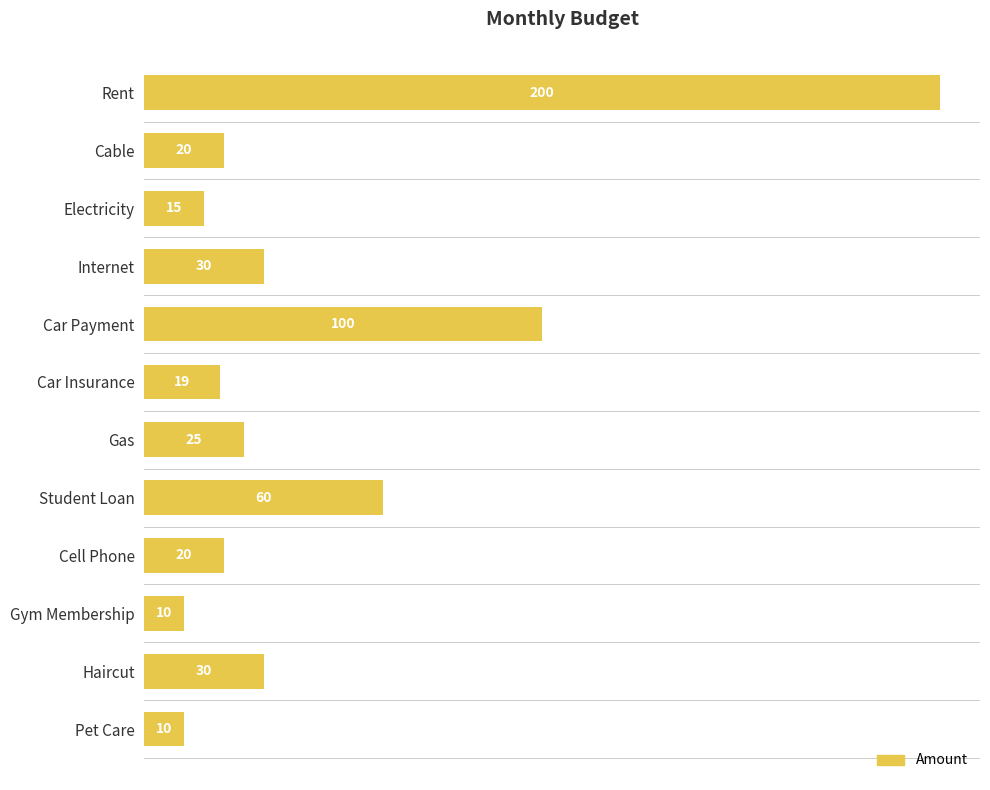

What is the average value?

45